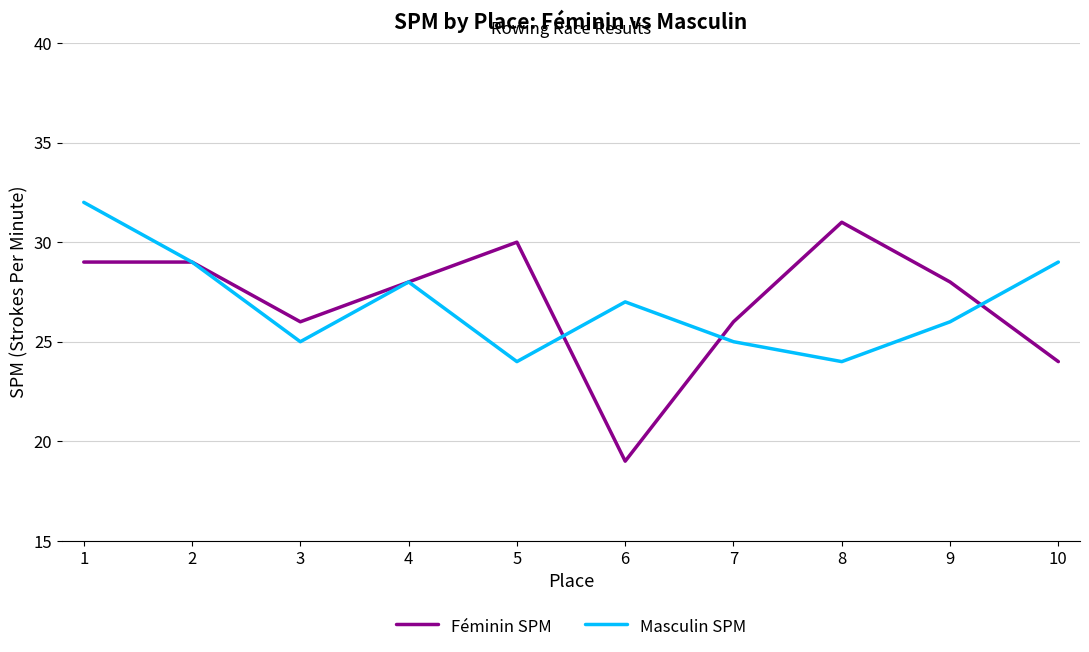

What is the spread (max minus min) of values at 9?

2